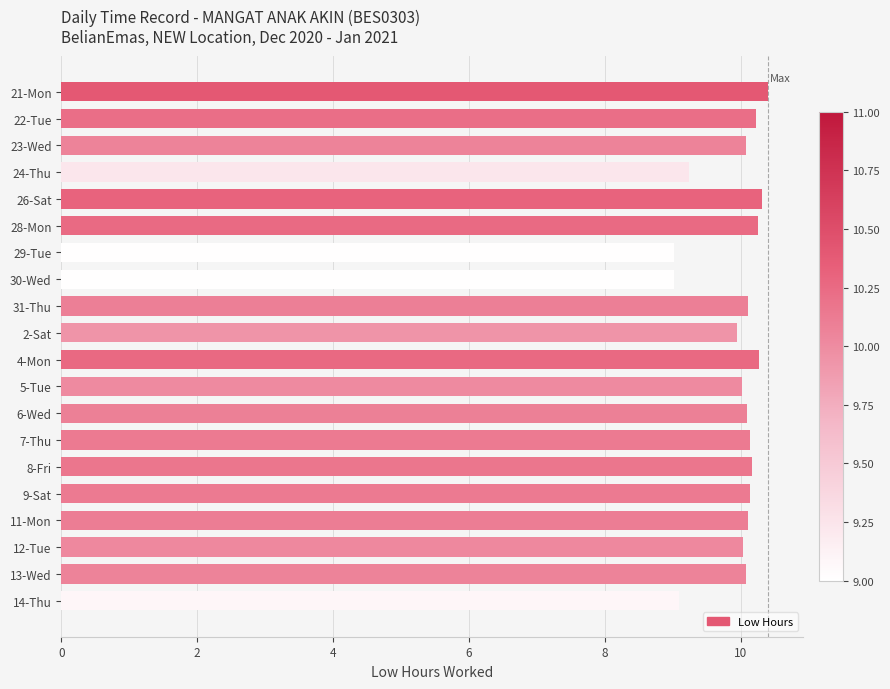

Between 5-Tue and 29-Tue, which is larger?

5-Tue